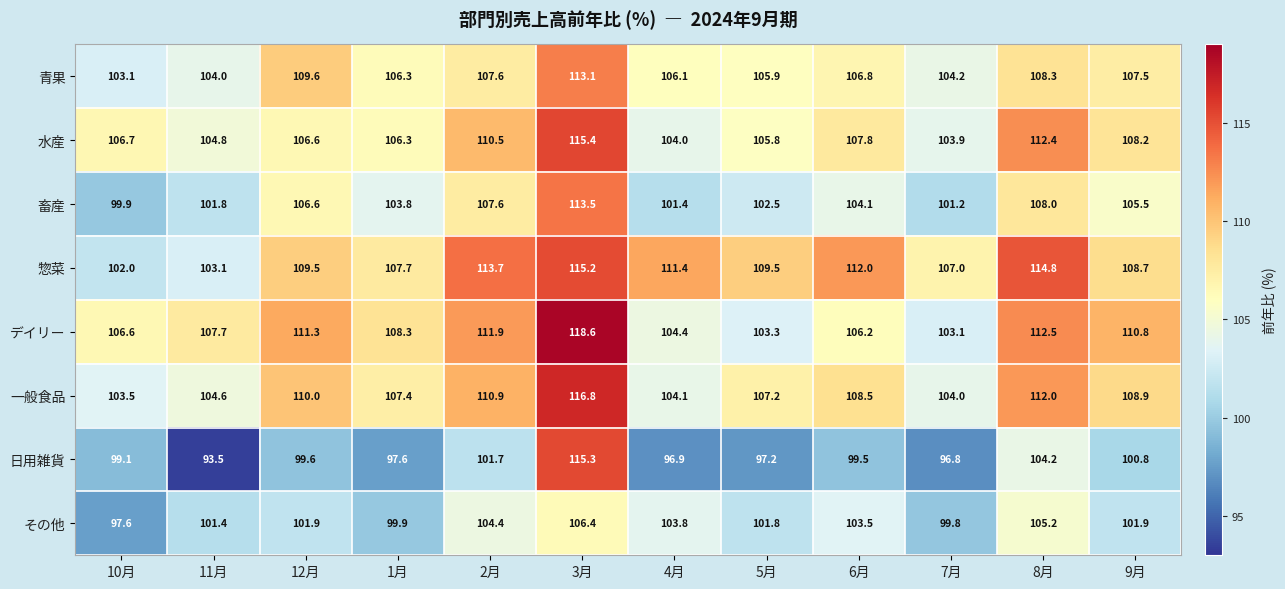

What is the lowest value of the 青果 series?

103.1